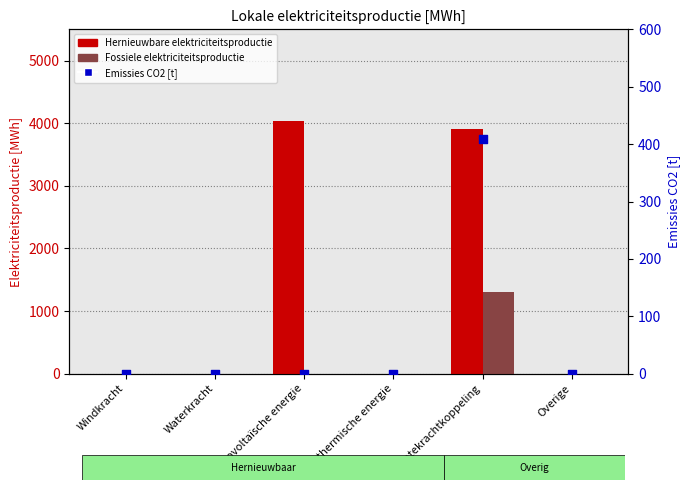

At how many categories does at least one series exceed 3918?

1